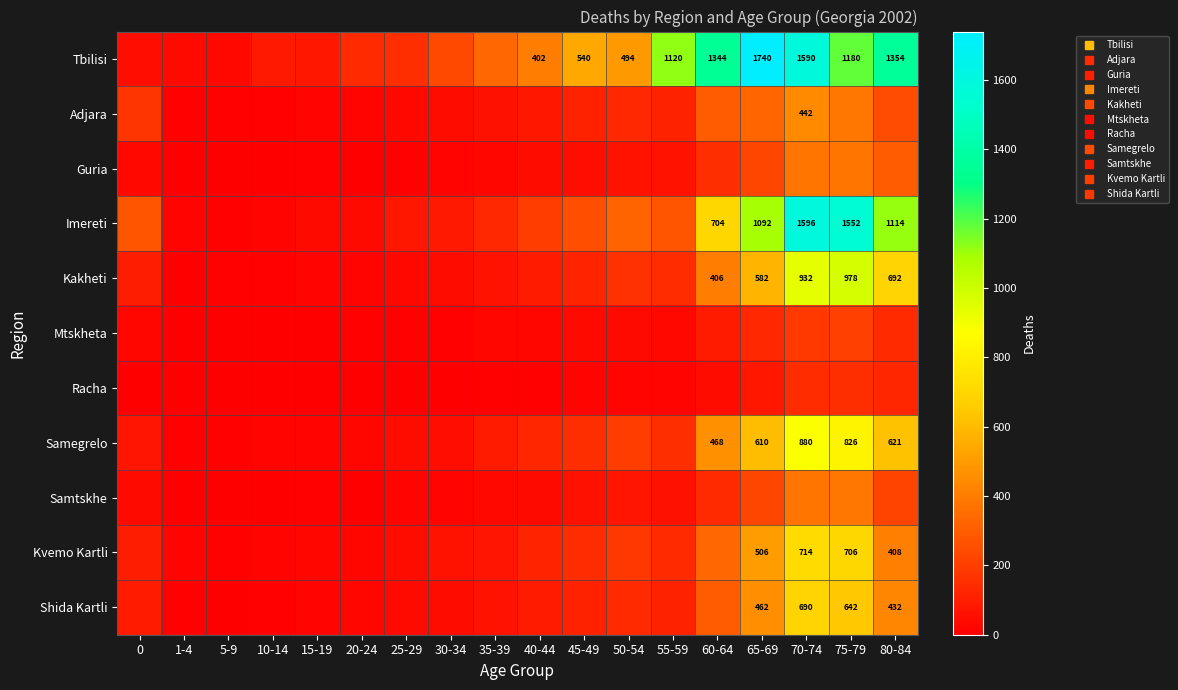

What value does the Shida Kartli series have at 45-49, to the nearest 10?

110